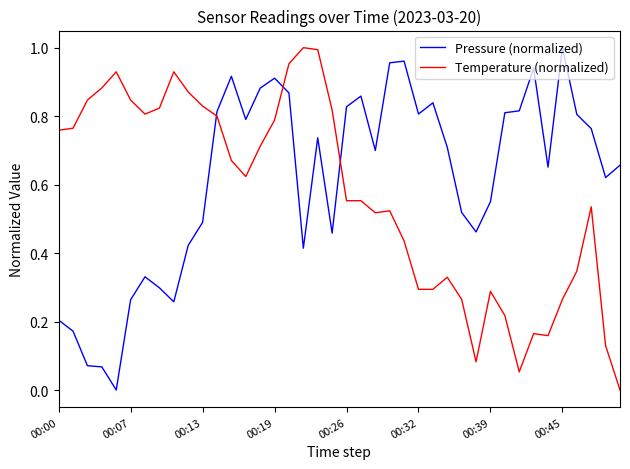

True or false: Temperature (normalized) and Pressure (normalized) intersect in this chart.

True